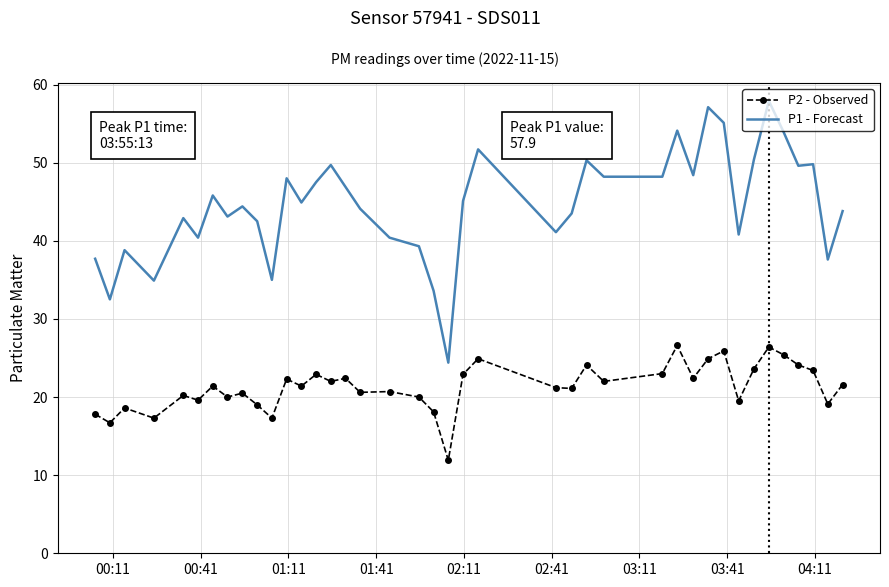

Which series has the largest total across all categories?

P1 - Forecast